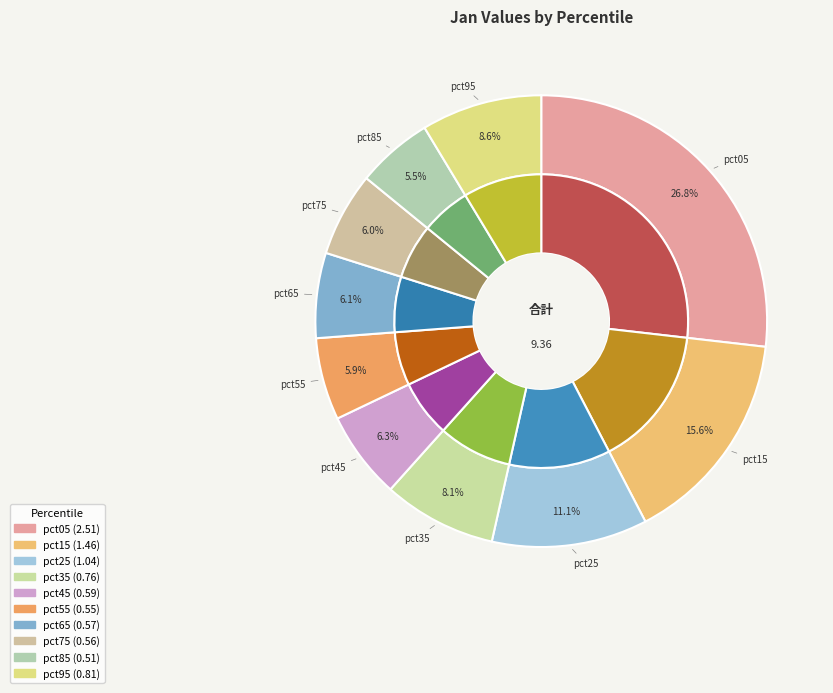

Which has a higher value, pct85 or pct35?

pct35